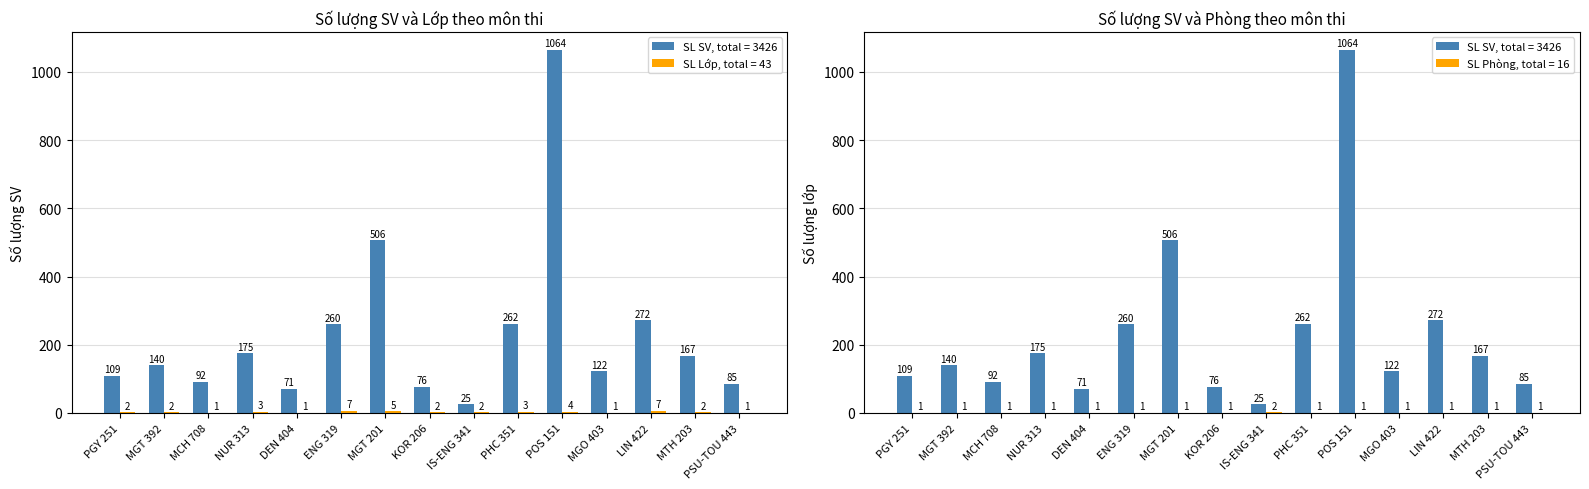

Which category has the highest value in the Khoa chủ trì (SL Lớp) series?

ENG 319